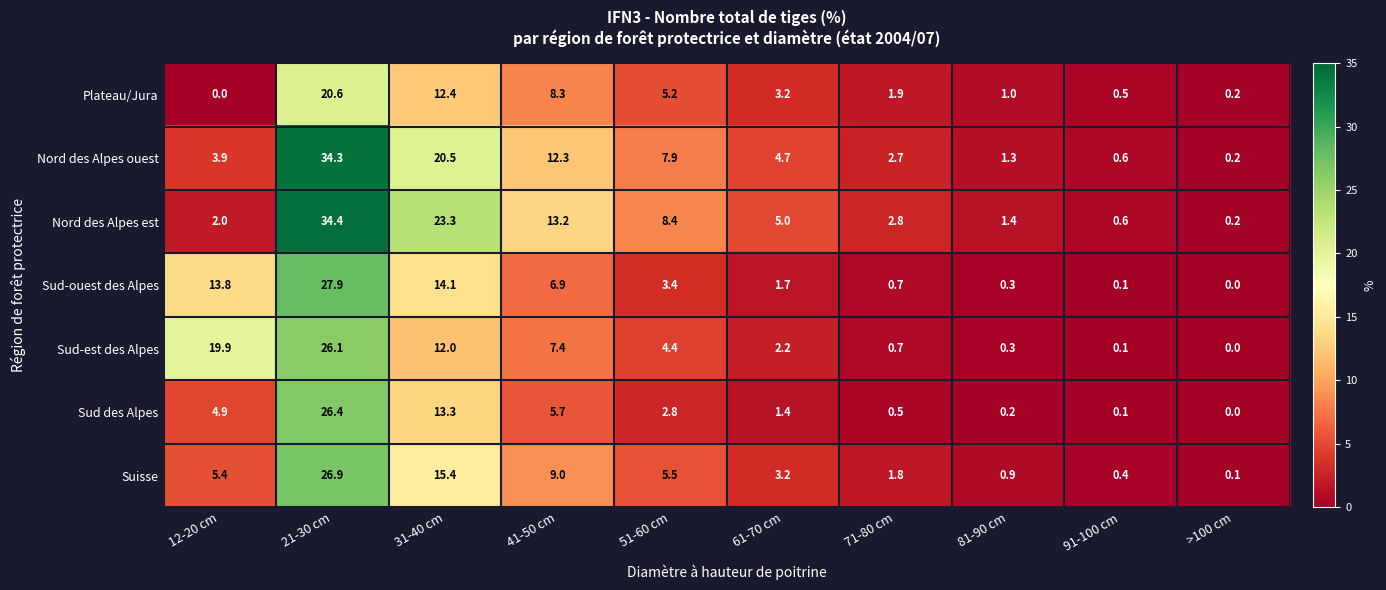

Rank the series at 31-40 cm from highest to lowest value.

Nord des Alpes est, Nord des Alpes ouest, Suisse, Sud-ouest des Alpes, Sud des Alpes, Plateau/Jura, Sud-est des Alpes